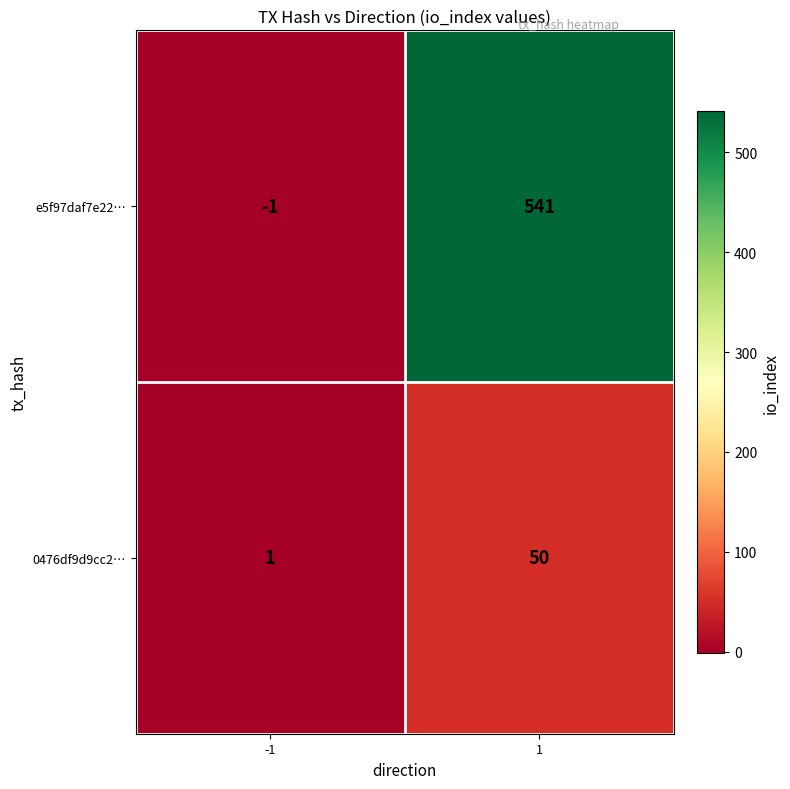

Is it true that 0476df9d9cc2… equals 1 at -1?

True